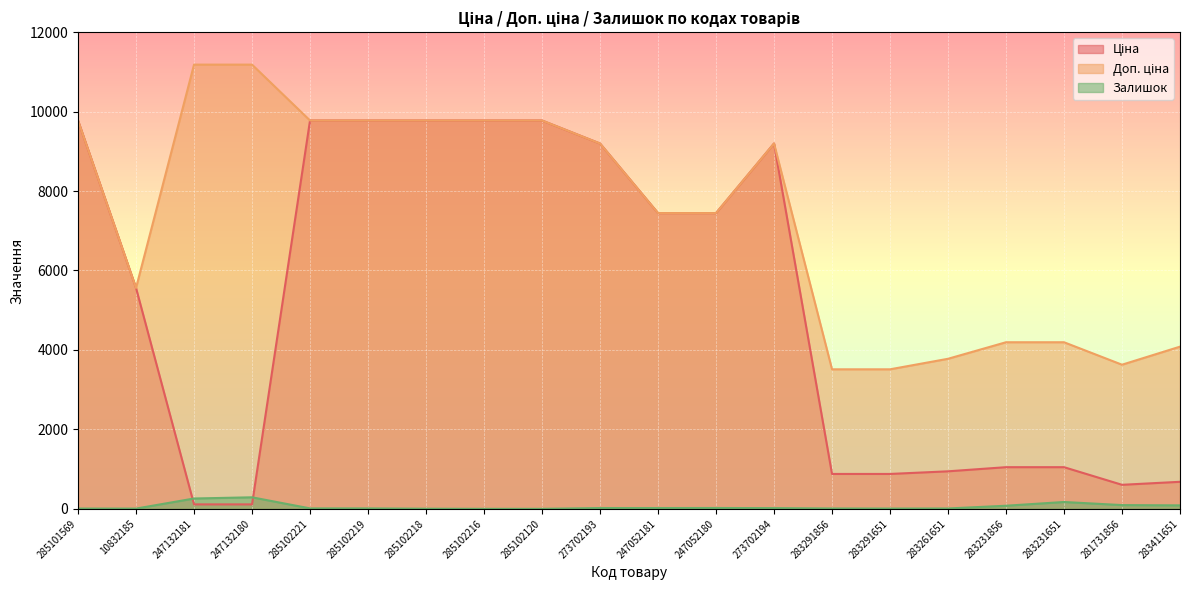

At which label does Залишок first exceed 18?

247132181